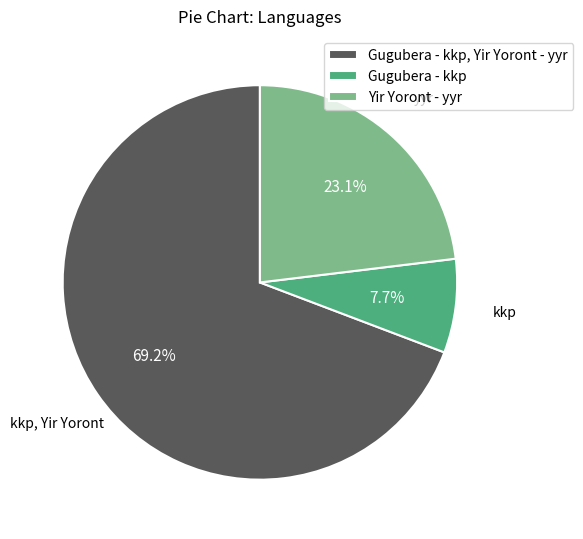

Which slice is the smallest?

Gugubera - kkp